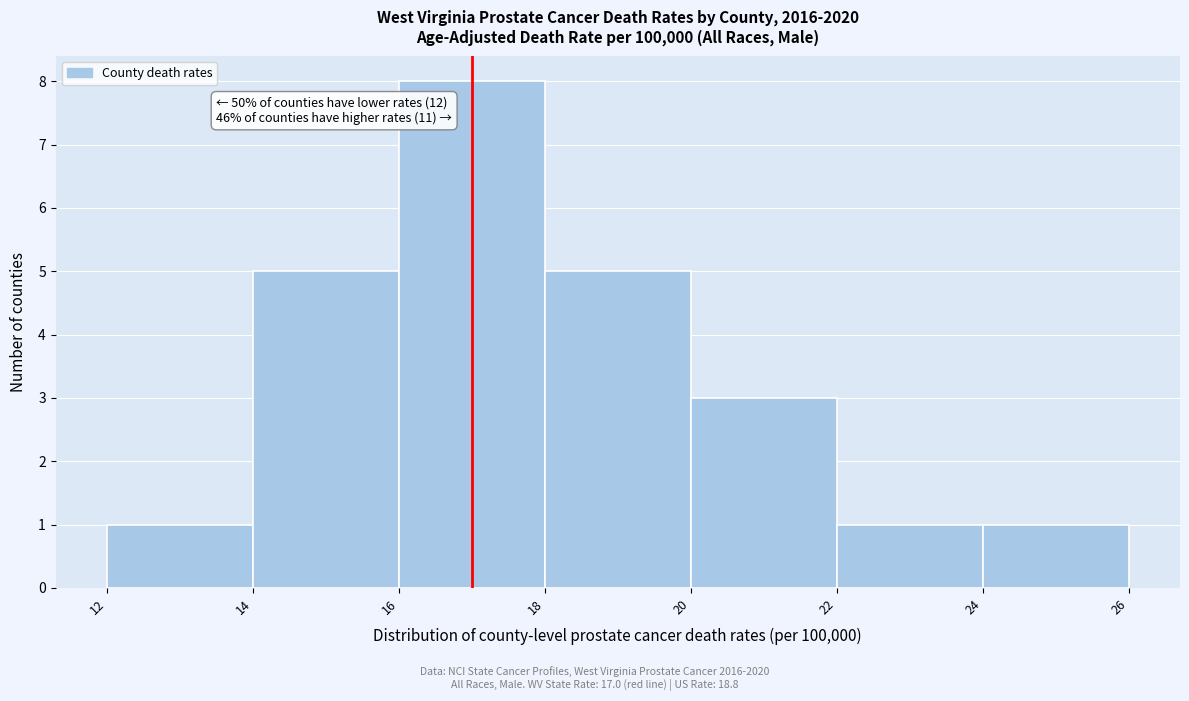

Which range on the x-axis has the tallest bar?

16 to 18